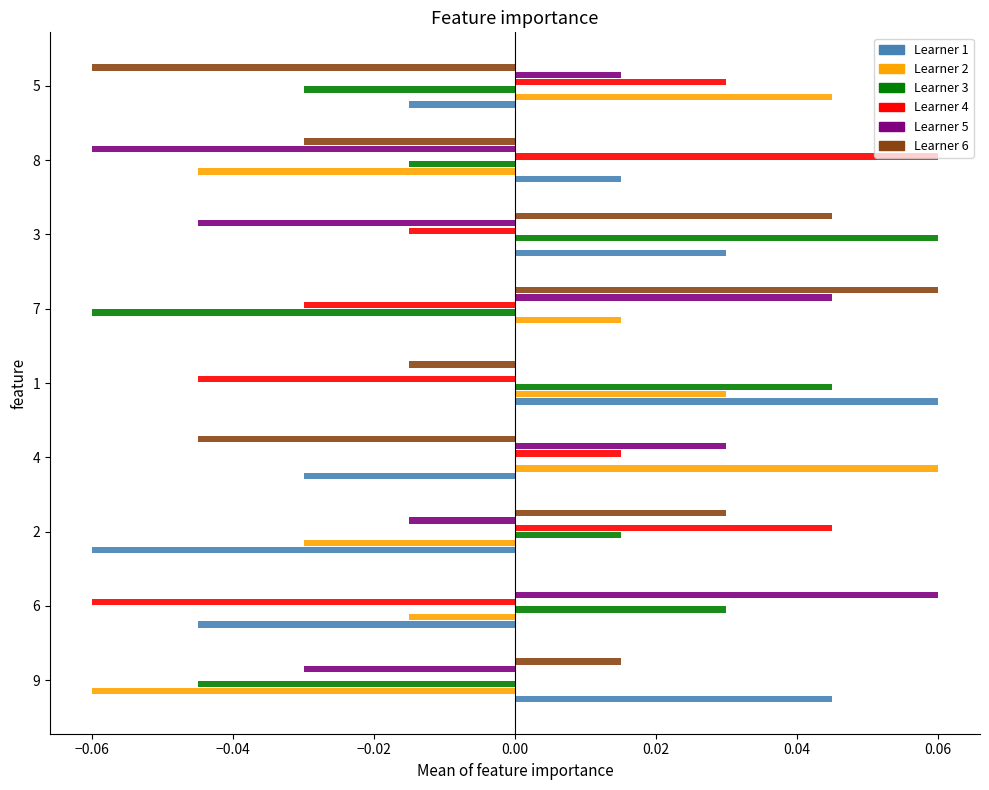

How many distinct data groups are displayed?

6